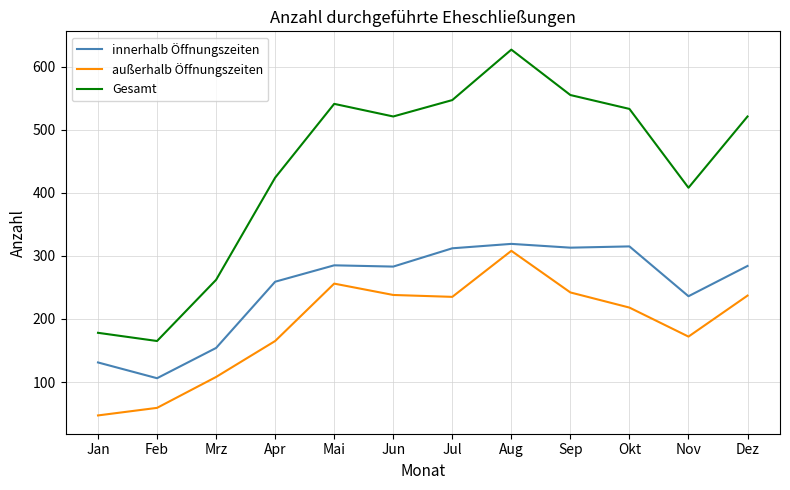

True or false: Gesamt has a value of 541 at Mai.

True